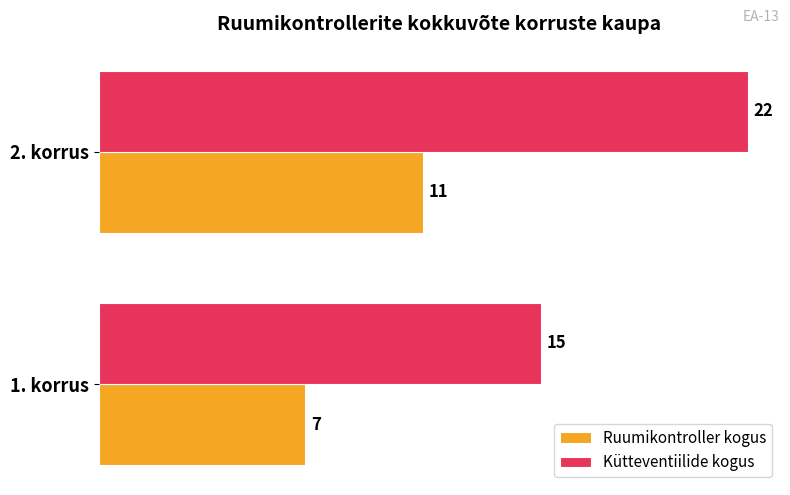

What are all the series names shown in the legend?

Ruumikontroller kogus, Kütteventiilide kogus